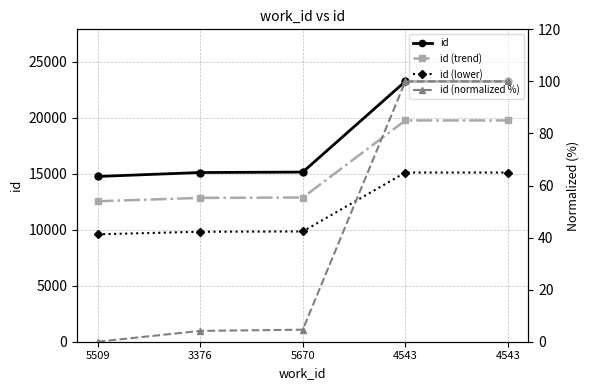

Read the id value at 4543.

23229.0